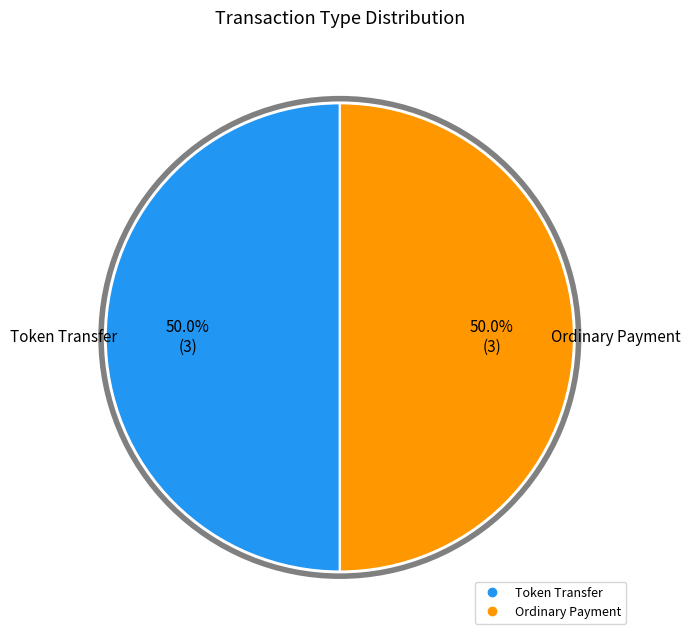

To the nearest percent, what is the average slice percentage?

50%